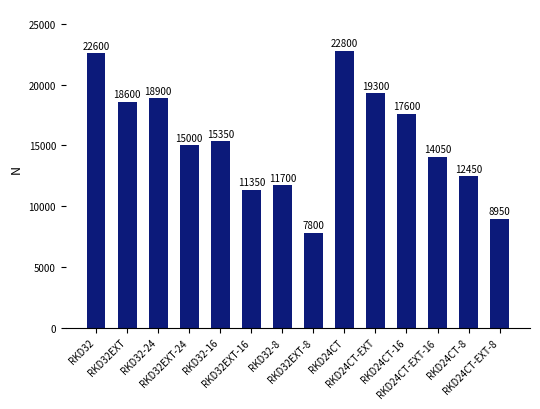

List the labels in order of value, largest first.

RKD24CT, RKD32, RKD24CT-EXT, RKD32-24, RKD32EXT, RKD24CT-16, RKD32-16, RKD32EXT-24, RKD24CT-EXT-16, RKD24CT-8, RKD32-8, RKD32EXT-16, RKD24CT-EXT-8, RKD32EXT-8